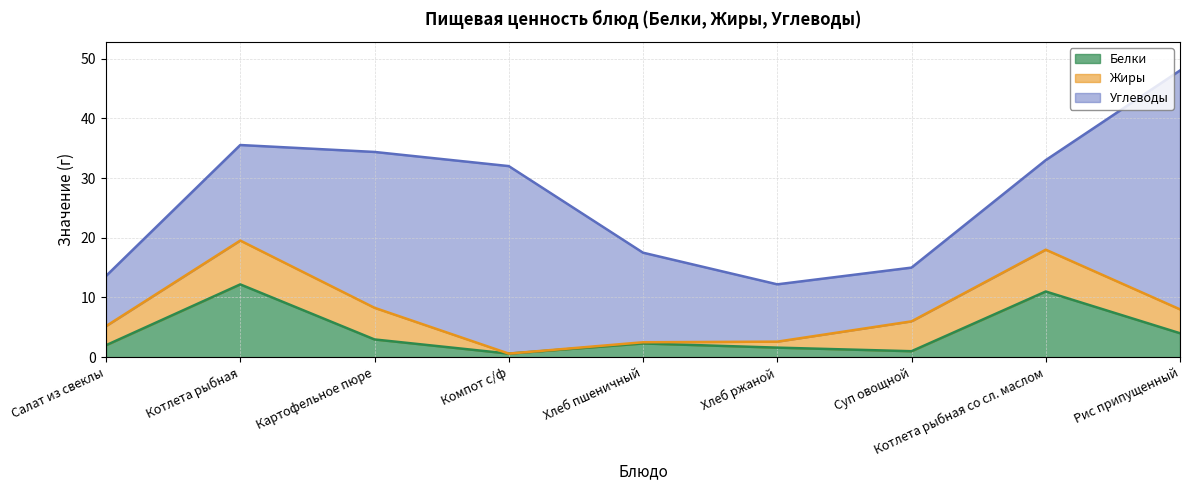

What is the difference between the second highest and minimum values in the Углеводы series?

23.0